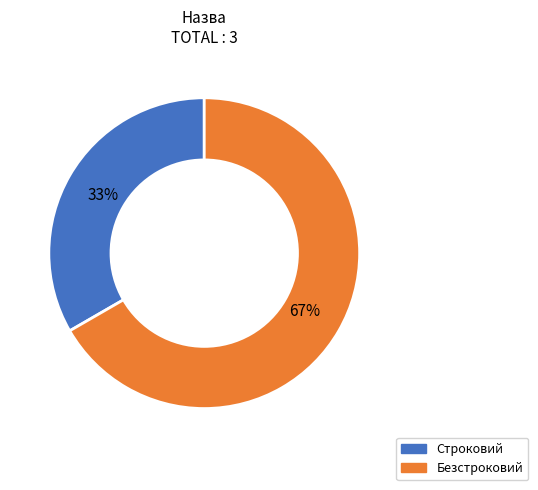

How many segments does this pie chart have?

2